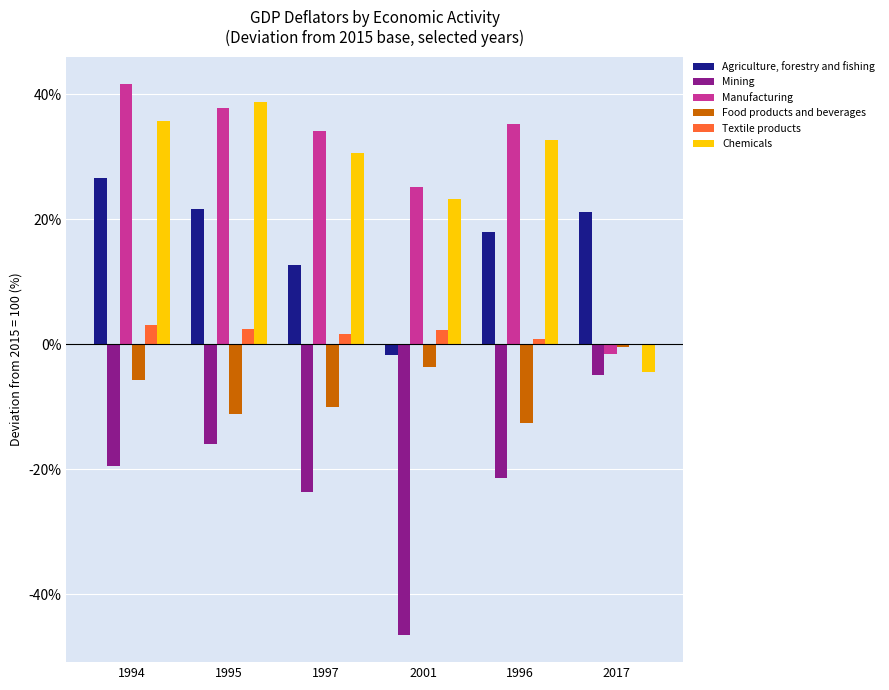

Is the value of Chemicals at 2017 greater than the value of Food products and beverages at 1995?

Yes